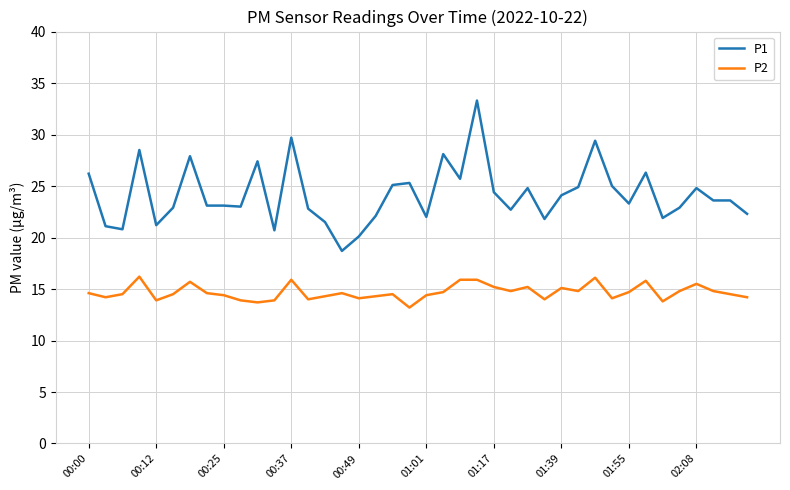

Which series has the largest total across all categories?

P1